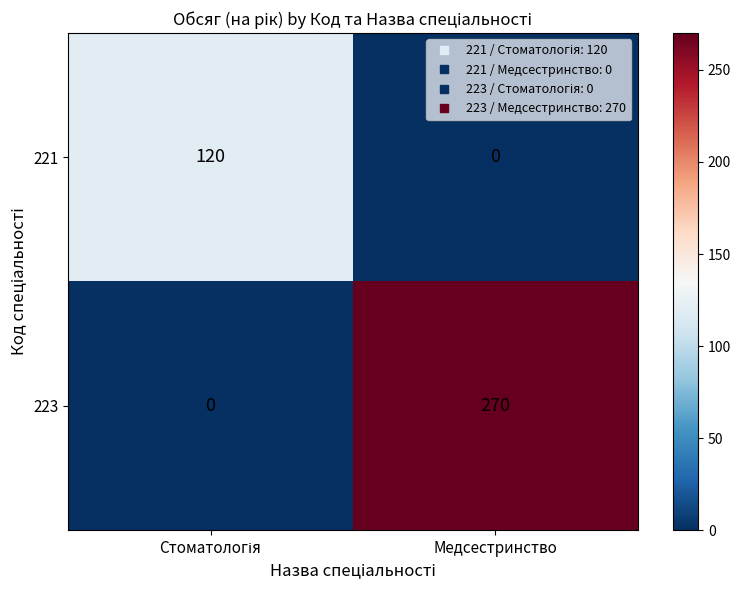

Which series has the widest spread of values?

223